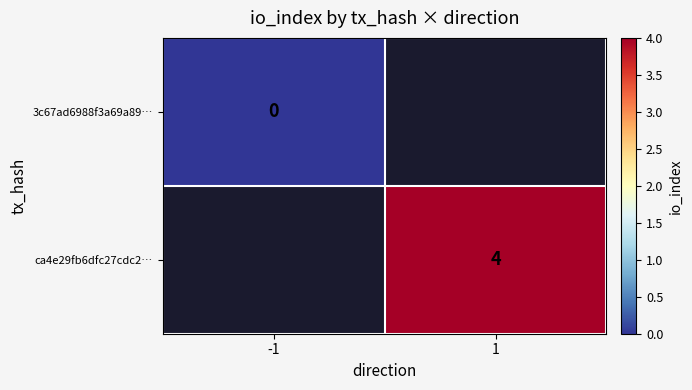

Is it true that ca4e29fb6dfc27cdc2… equals 4 at 1?

True